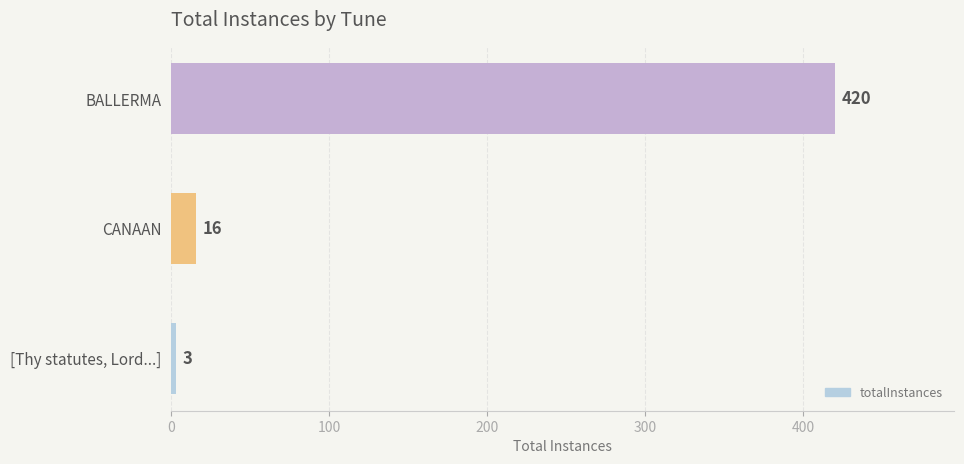

How many data points are less than 16?

1